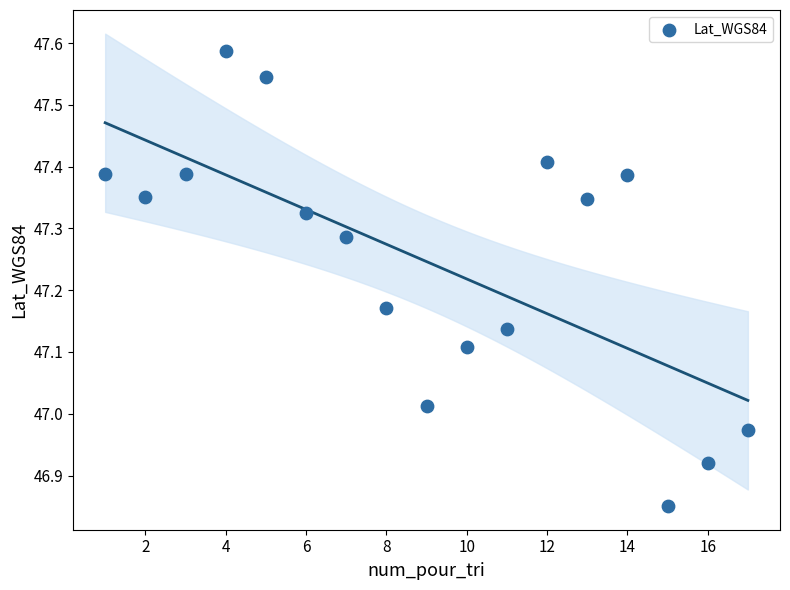

What is the range of X values (max minus min)?

16.0